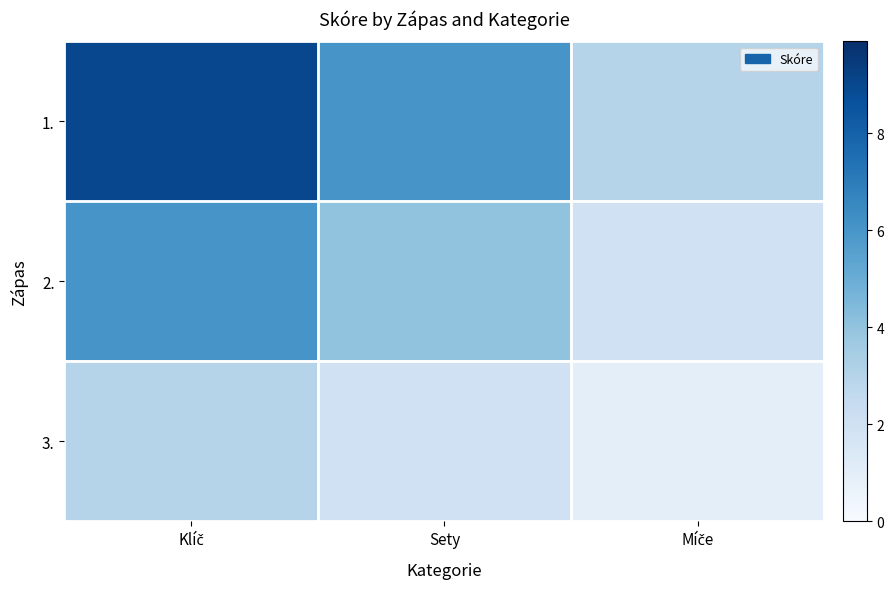

Count the number of categories in the chart.

3